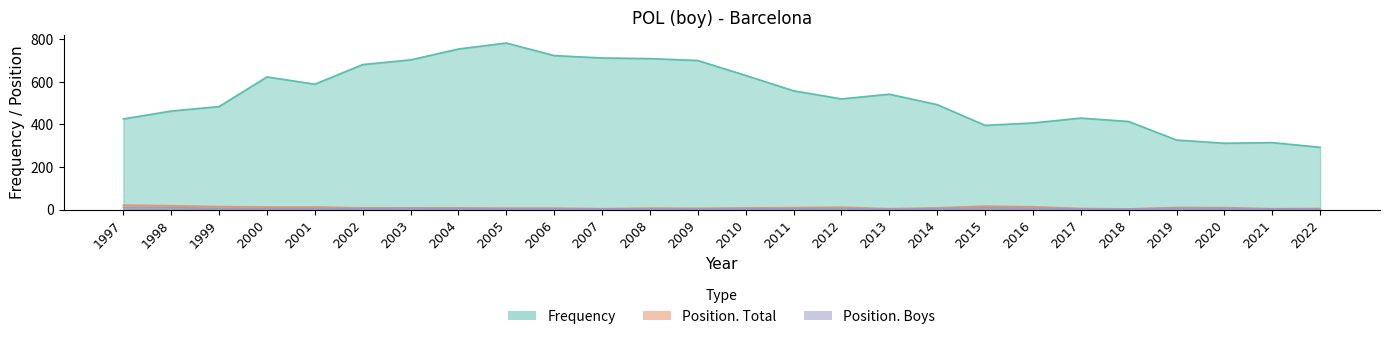

Is it true that Frequency equals 629 at 2010?

True